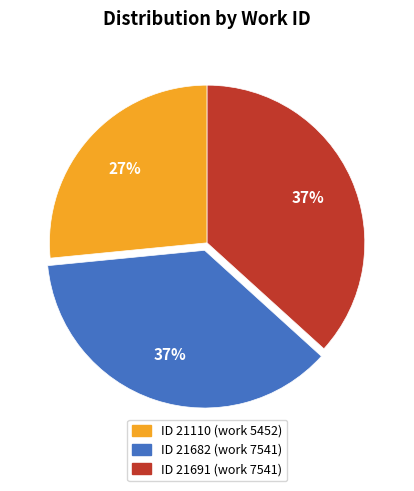

To the nearest percent, what is the average slice percentage?

33%